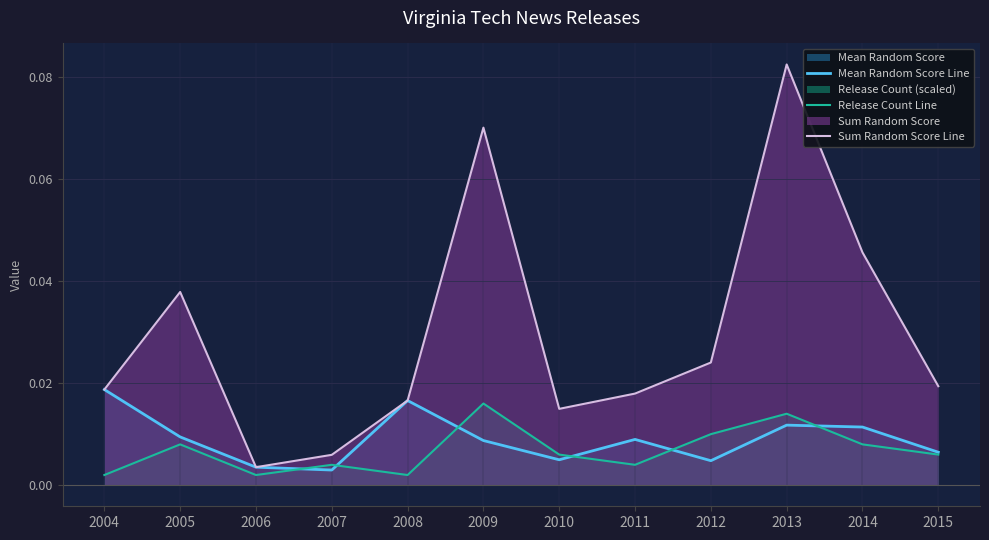

Between 2006 and 2013, which series saw the biggest shift?

Sum Random Score Line